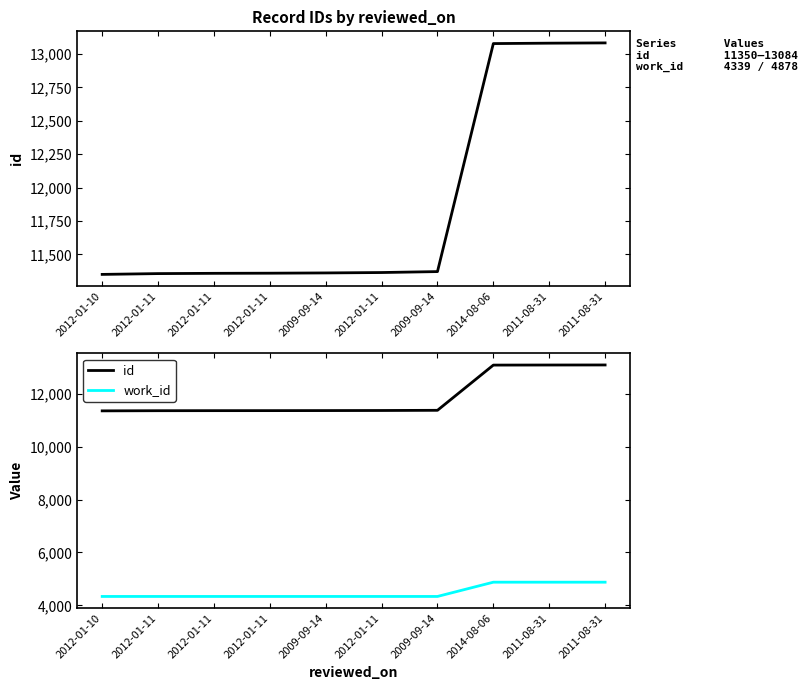

Reading left to right, what are all the values shown in this chart?

id: 2012-01-10=11350	2012-01-11=11356	2012-01-11=11358	2012-01-11=11359	2009-09-14=11361	2012-01-11=11364	2009-09-14=11371	2014-08-06=13079	2011-08-31=13082	2011-08-31=13084
work_id: 2012-01-10=4339	2012-01-11=4339	2012-01-11=4339	2012-01-11=4339	2009-09-14=4339	2012-01-11=4339	2009-09-14=4339	2014-08-06=4878	2011-08-31=4878	2011-08-31=4878